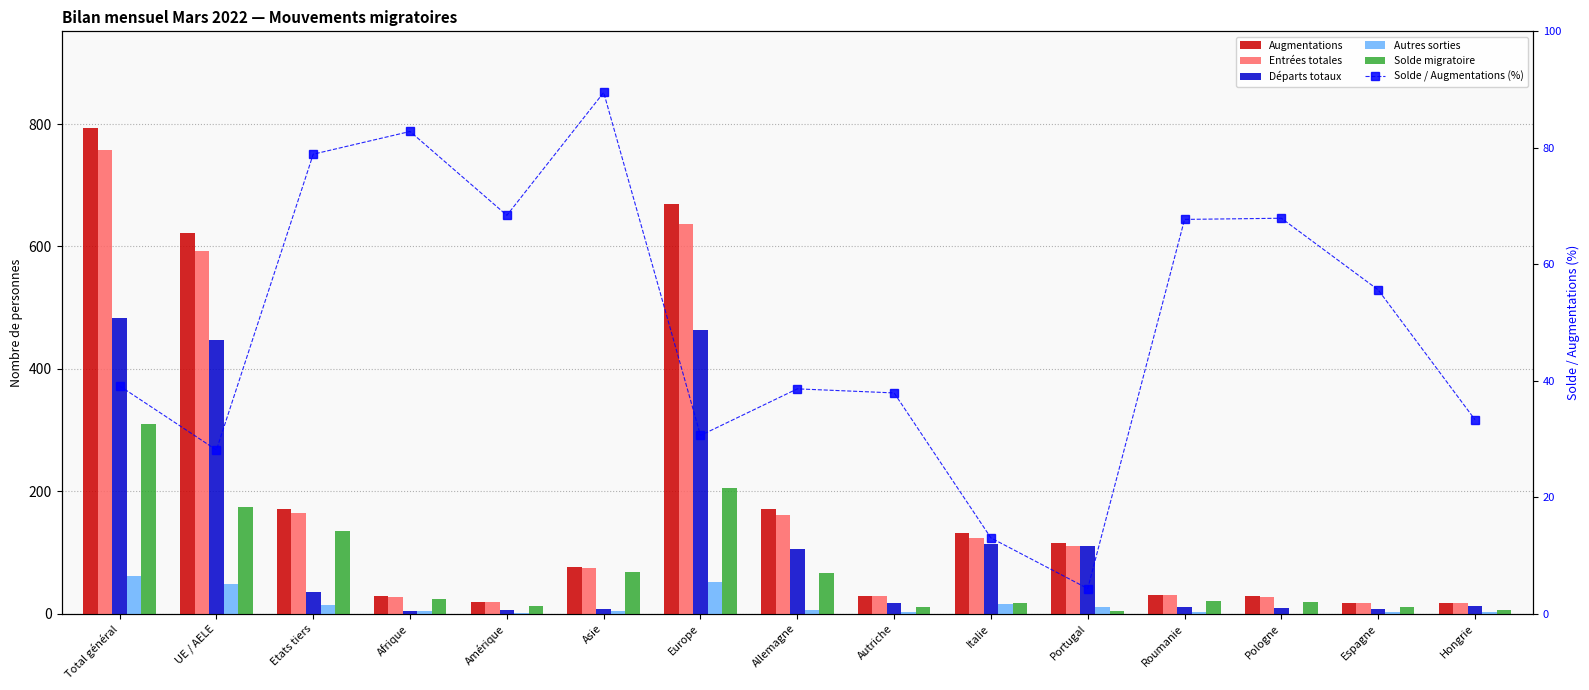

What are all the series names shown in the legend?

Augmentations, Entrées totales, Départs totaux, Autres sorties, Solde migratoire, Solde / Augmentations (%)